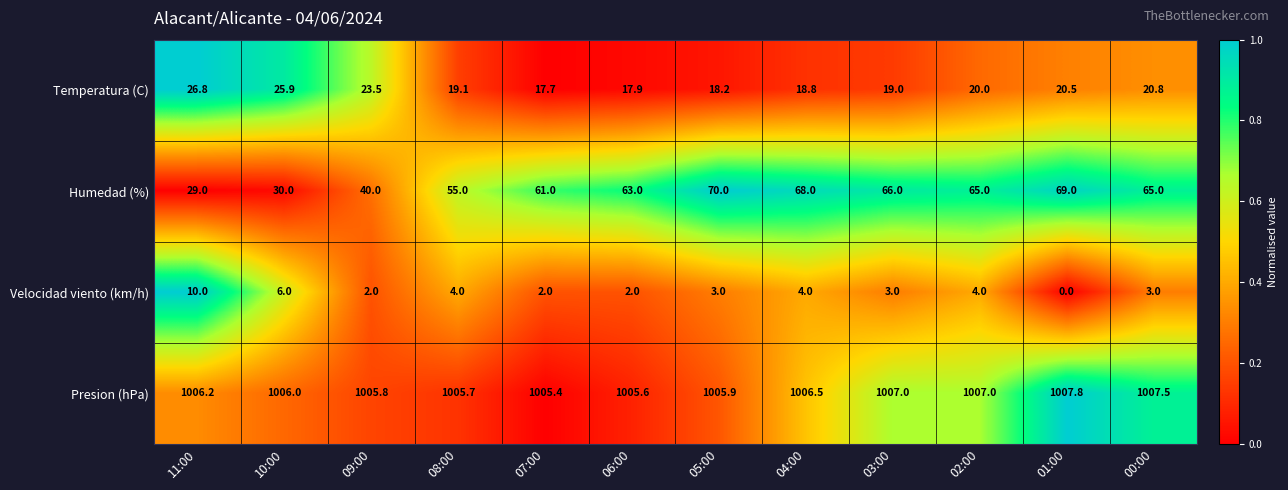

The Temperatura (C) series shows 25.9 at 10:00. True or false?

True